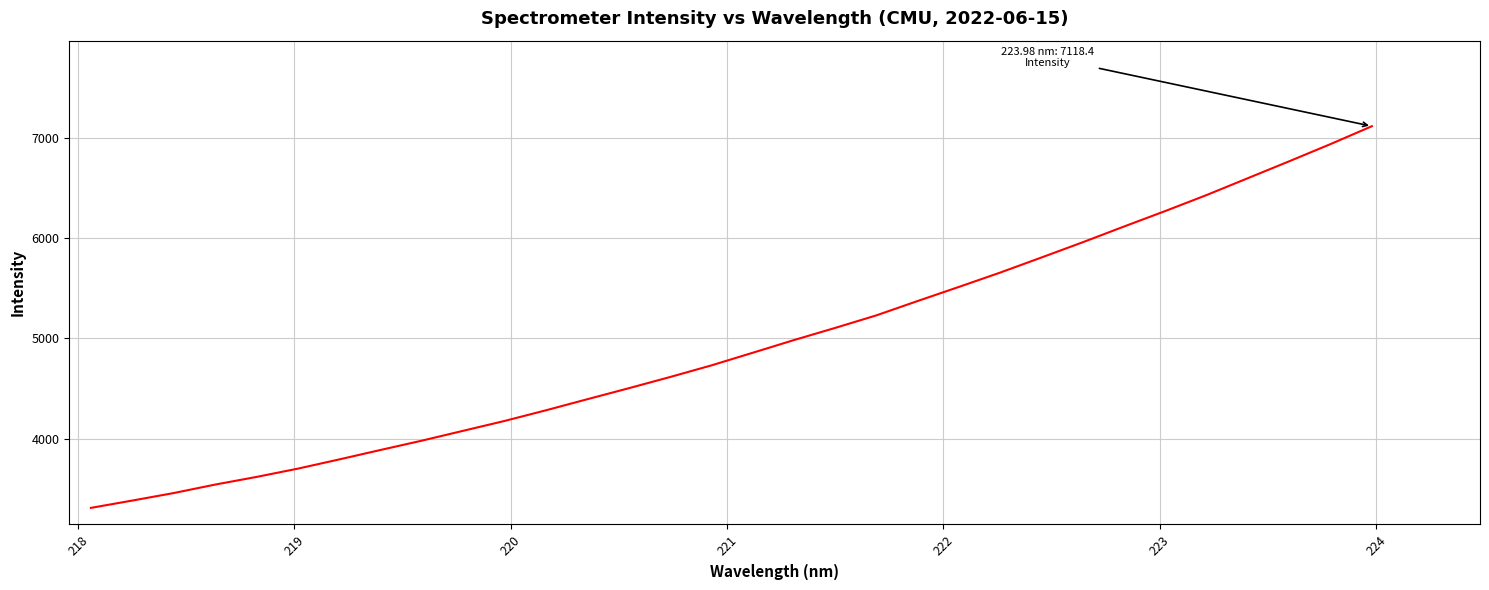

What is the difference between the maximum and minimum values?

3809.8